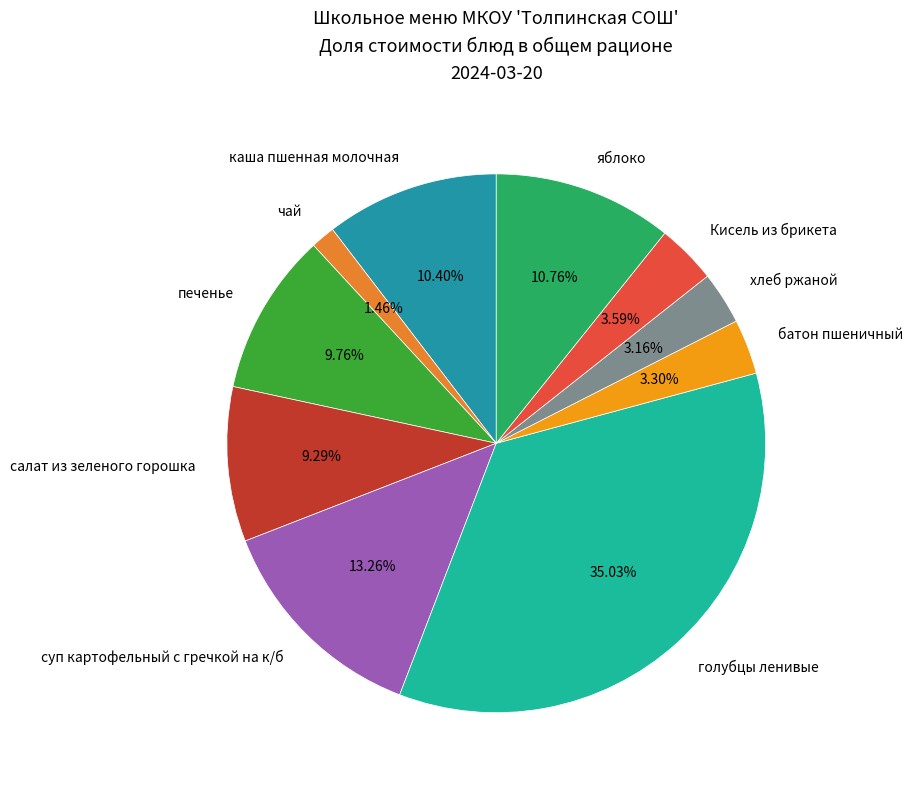

To the nearest percent, what is the difference between the печенье and батон пшеничный slice percentages?

6%